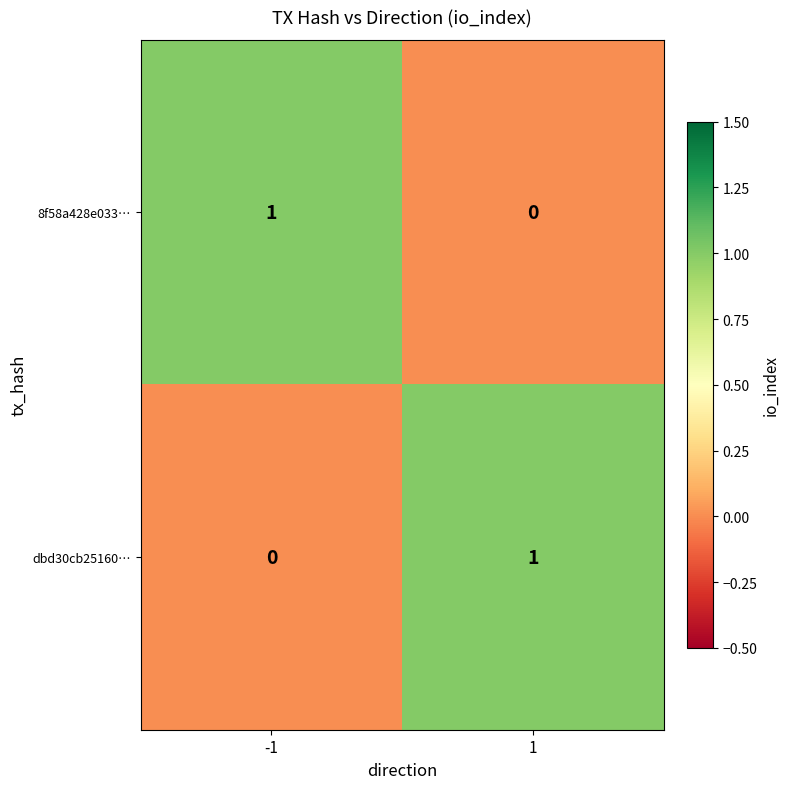

What is the difference between the highest and lowest values at -1?

1